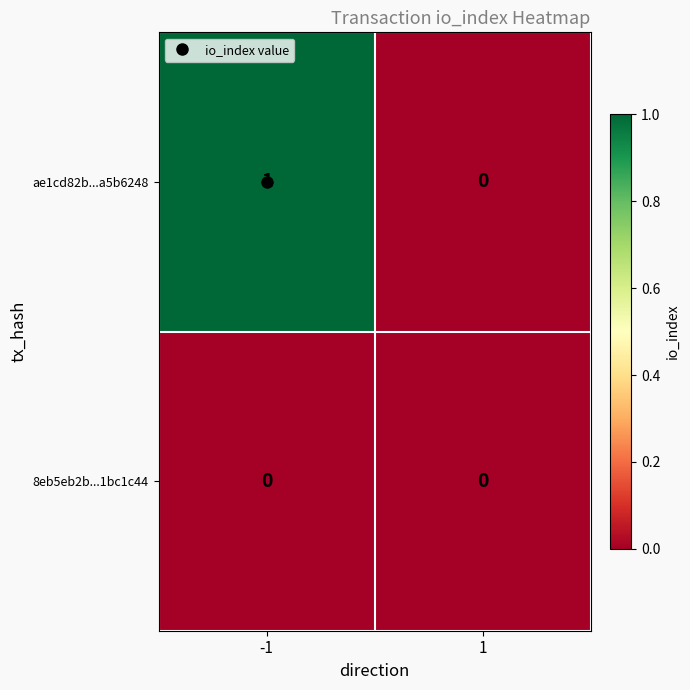

List the series in order of their overall mean, lowest first.

8eb5eb2b...1bc1c44, ae1cd82b...a5b6248